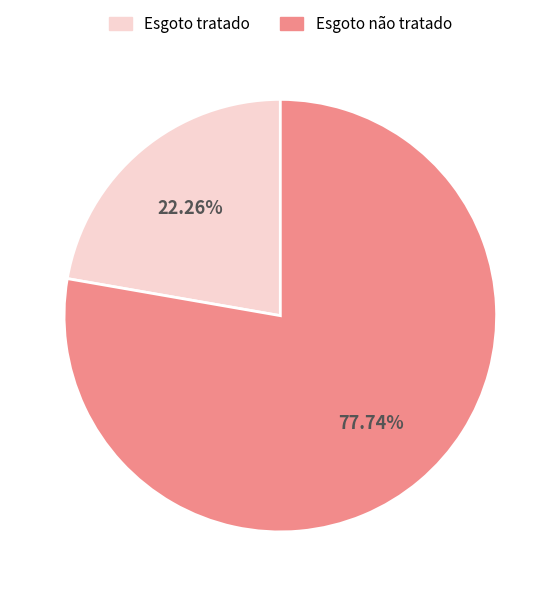

Which category accounts for the majority?

Esgoto não tratado